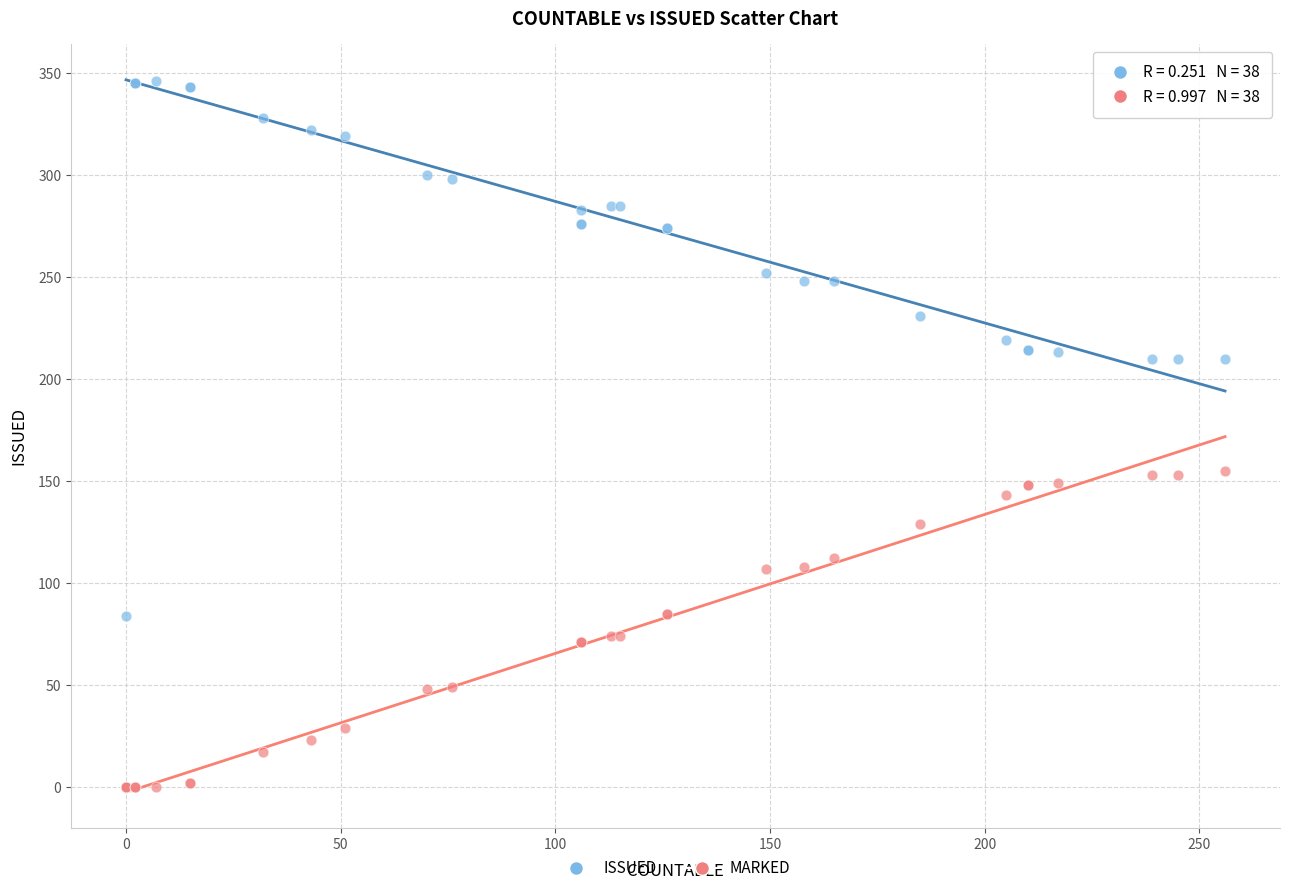

What are all the series names shown in the legend?

ISSUED, MARKED